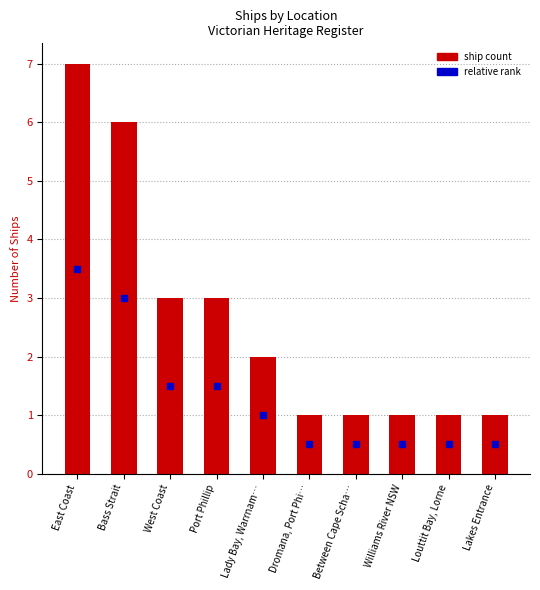

What is the smallest value displayed?

1